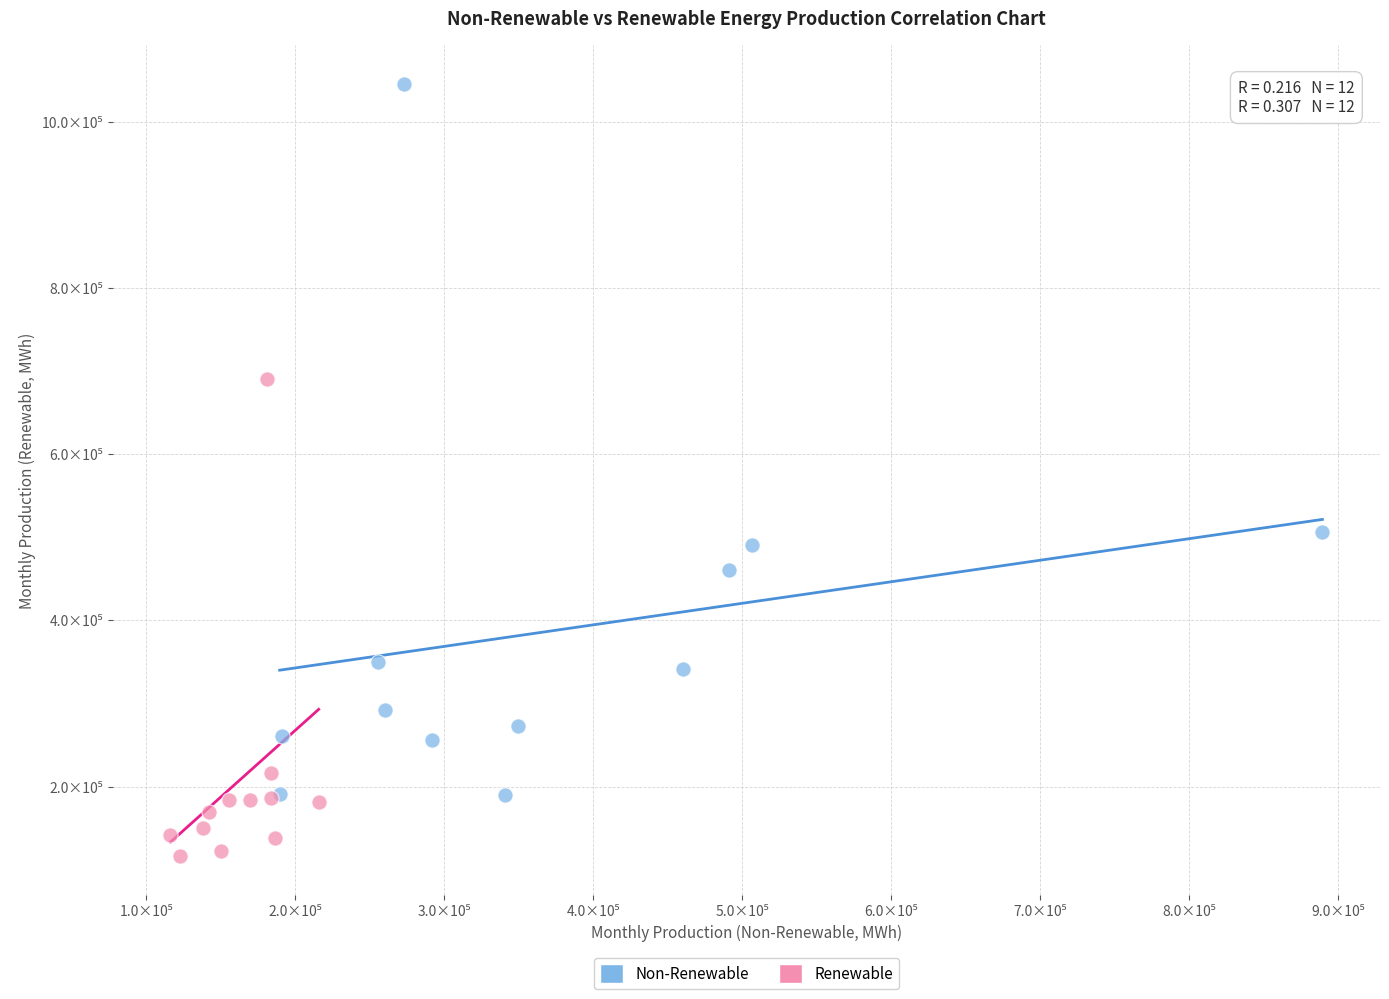

What are all the series names shown in the legend?

Non-Renewable, Renewable